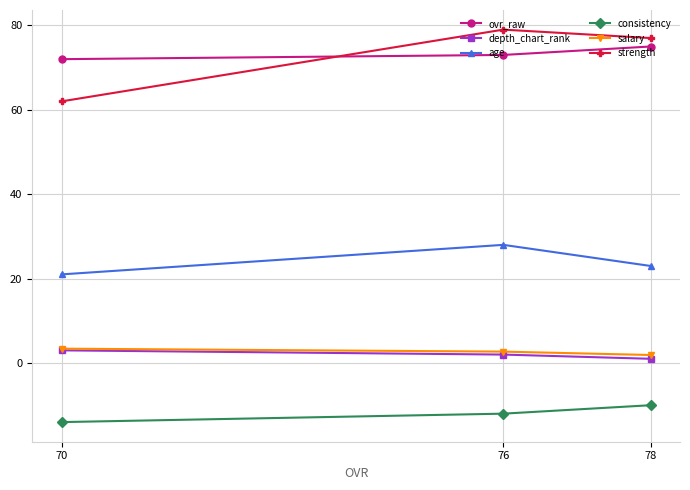

What is the sum of the age values at 76 and 78?

51.0